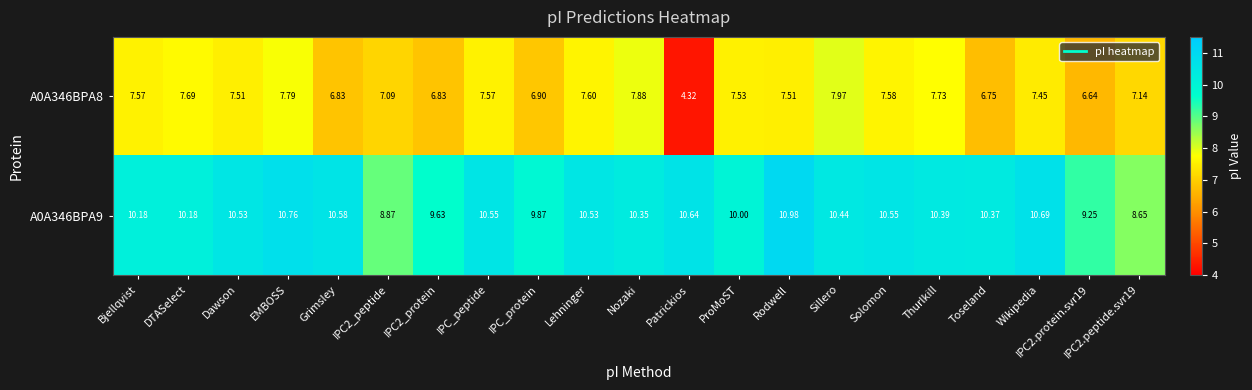

How many series are shown in this chart?

2